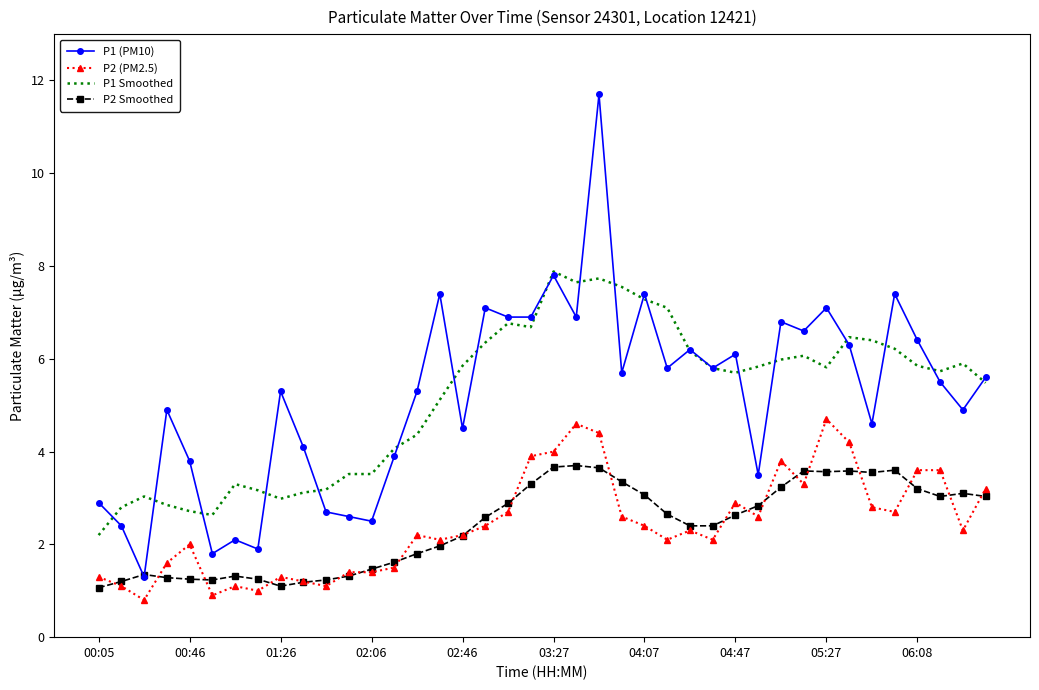

What is the maximum value shown in the chart?

11.7